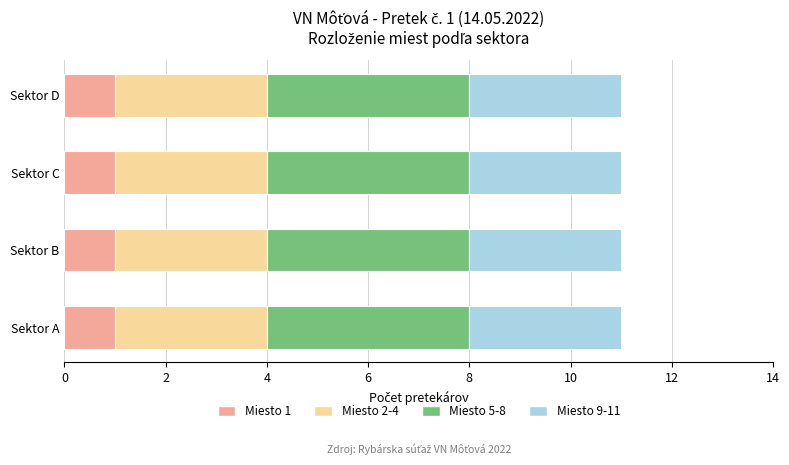

What are all the series names shown in the legend?

Miesto 1, Miesto 2-4, Miesto 5-8, Miesto 9-11